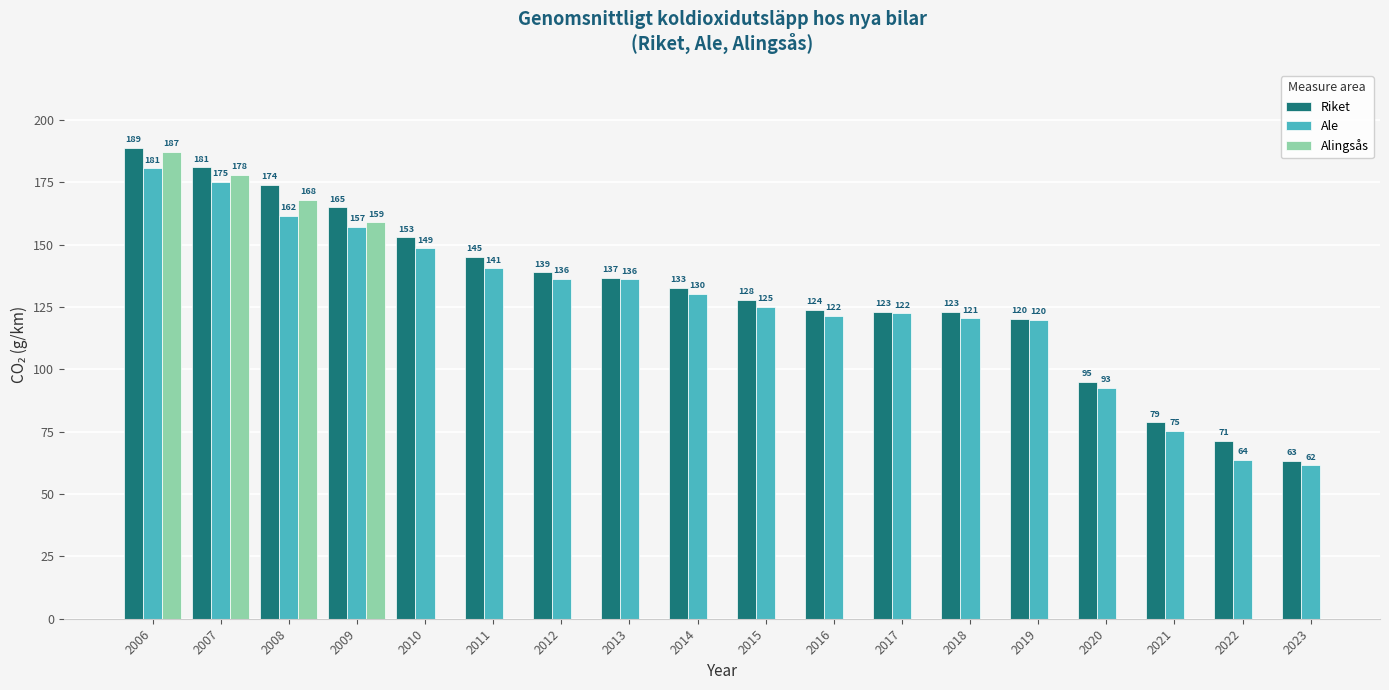

The value of Riket at 2007 is 181.0. True or false?

True